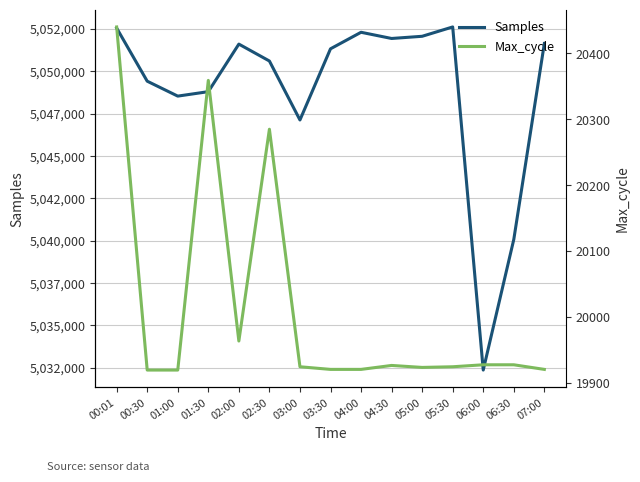

What is the minimum value shown in the chart?

19920